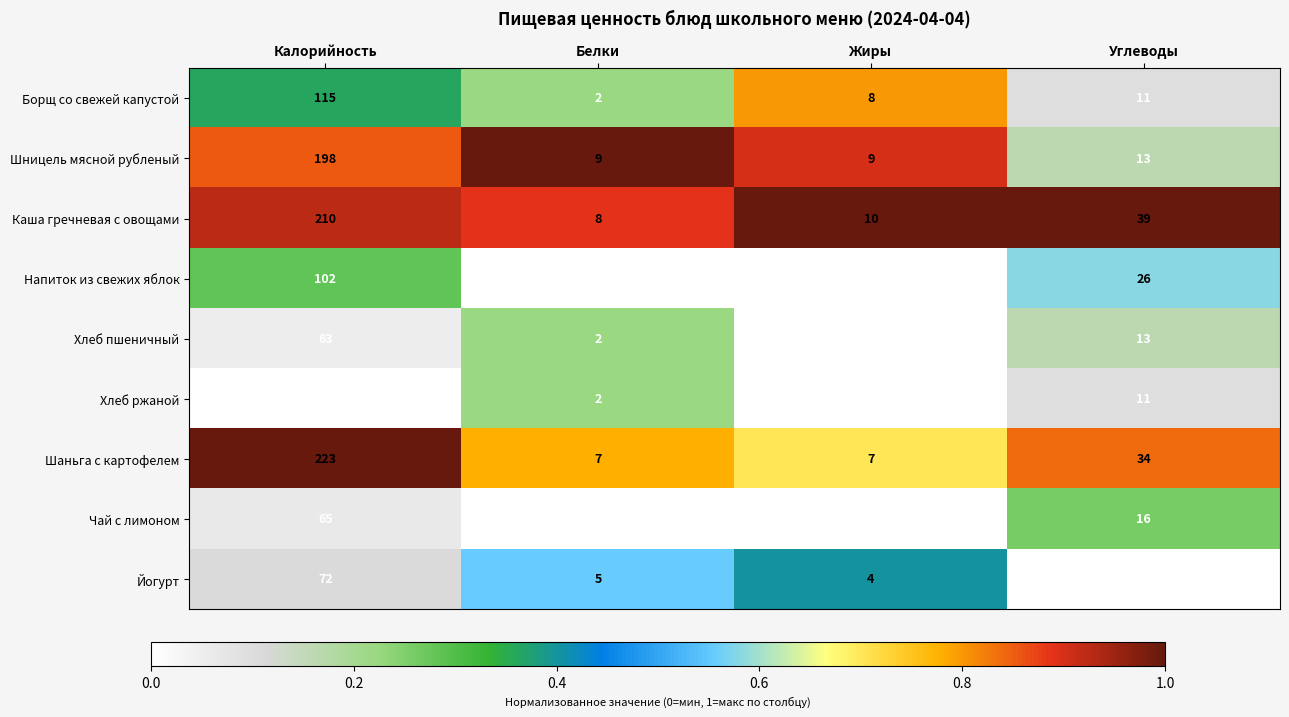

The value of Хлеб ржаной at Белки is 2. True or false?

True